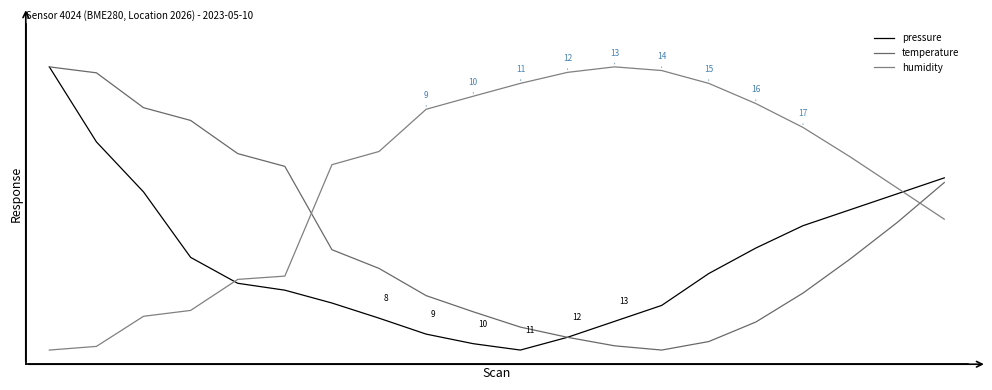

Does the chart display data point markers on the line(s)?

No